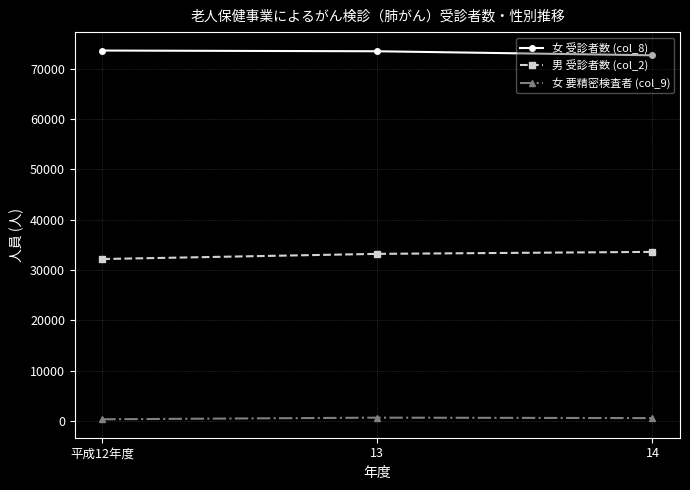

What is the maximum value shown in the chart?

73585